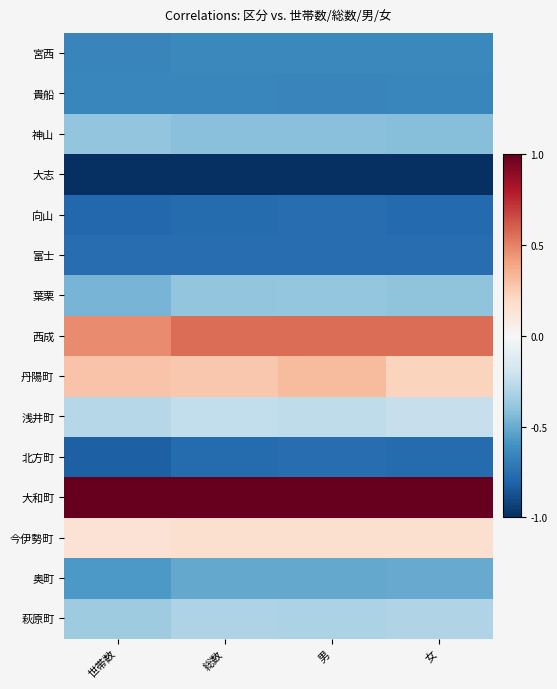

How many categories are shown in the chart?

4